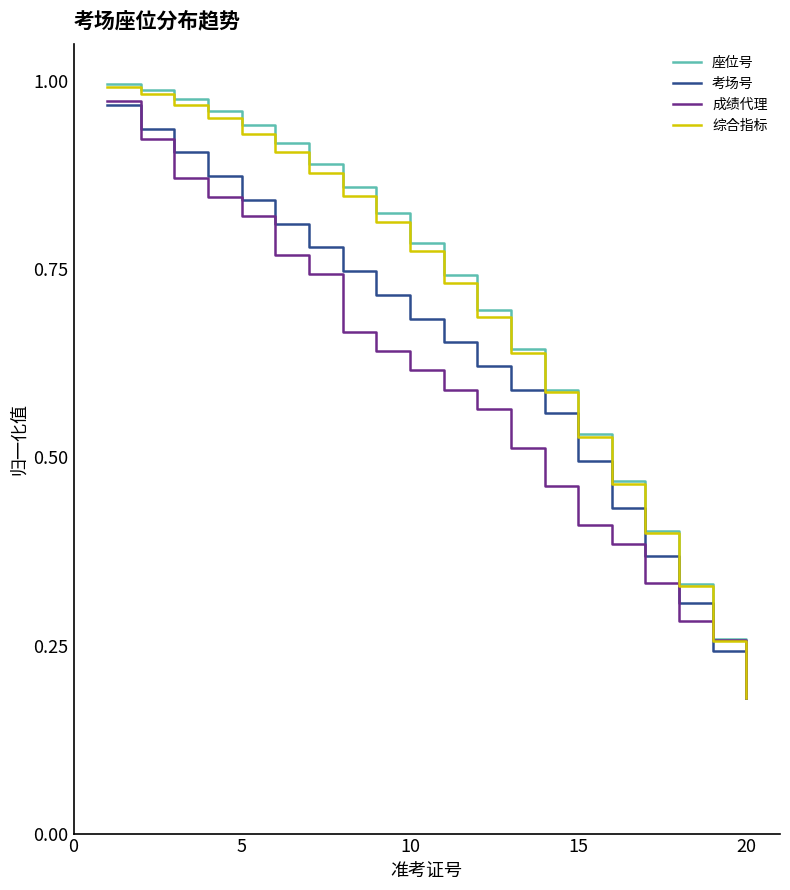

Which series has the widest spread of values?

座位号